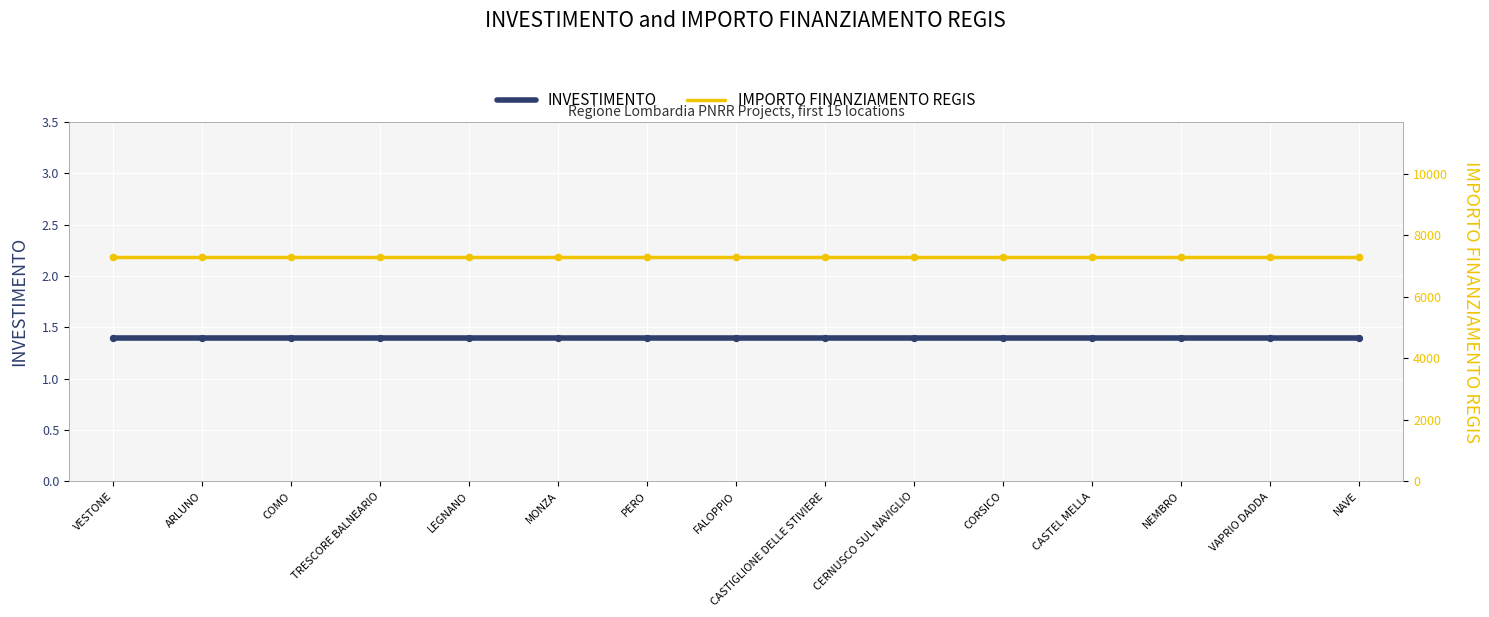

What is the total value across all series at LEGNANO?

7302.4